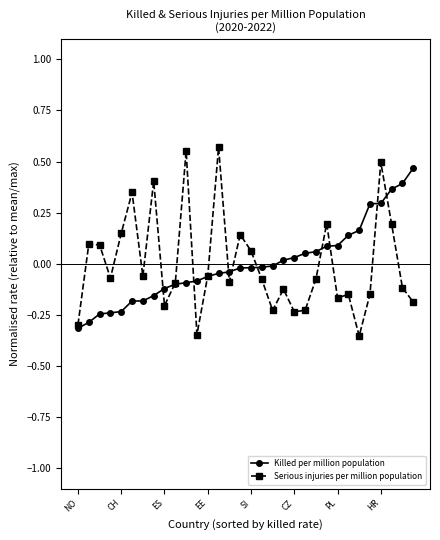

True or false: Serious injuries per million population has more than 1 points higher than both neighbors.

True